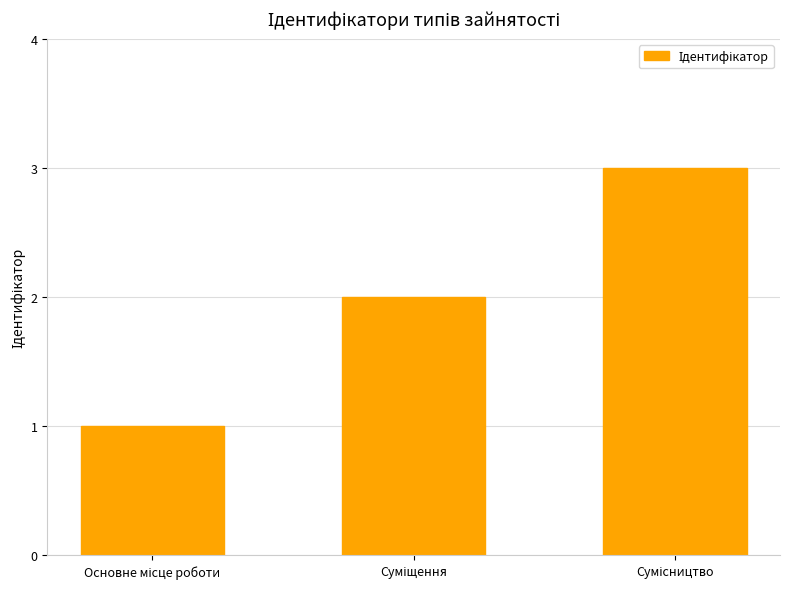

What is the difference between the maximum and minimum values?

2